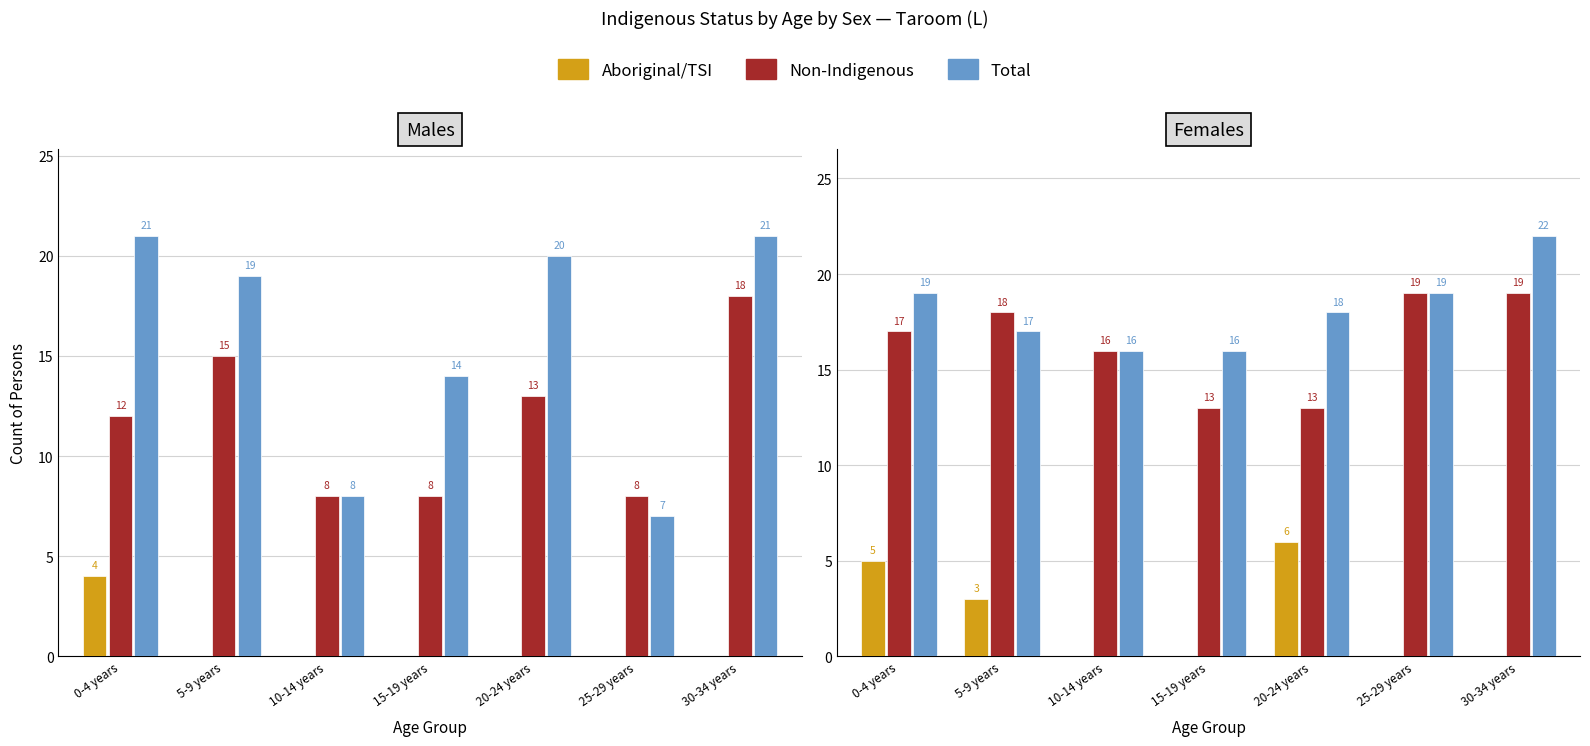

Rank the series by their maximum value, from highest to lowest.

Total Females, Total Males, Non-Indigenous Females, Non-Indigenous Males, Aboriginal/TSI Females, Aboriginal/TSI Males